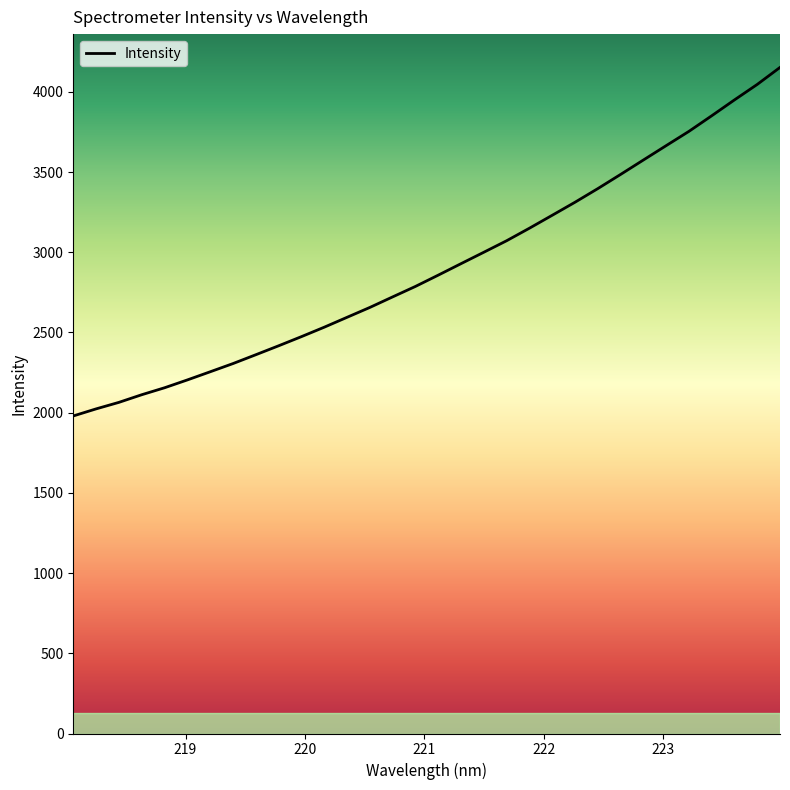

What is the minimum value shown in the chart?

1979.5